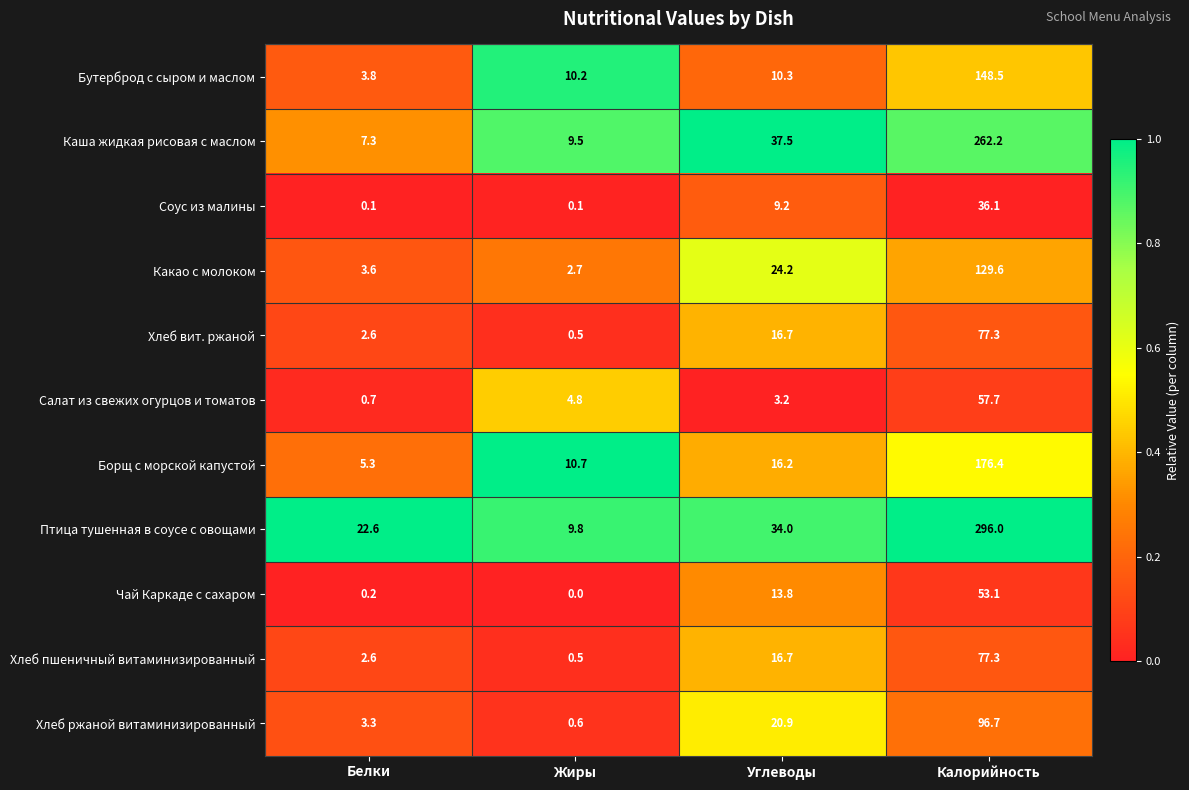

What is the spread (max minus min) of values at Белки?

22.5